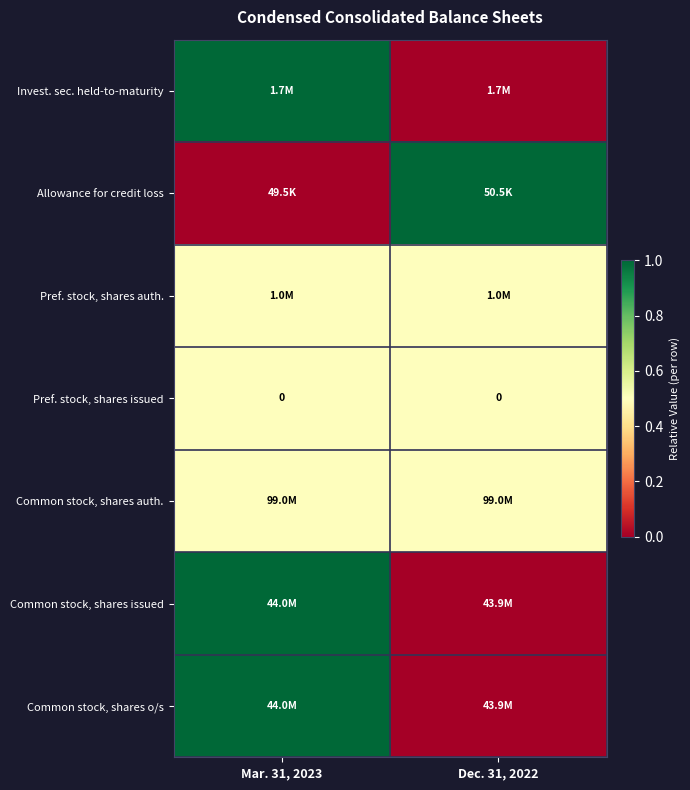

Is it true that Pref. stock, shares issued equals 0.0 at Dec. 31, 2022?

True